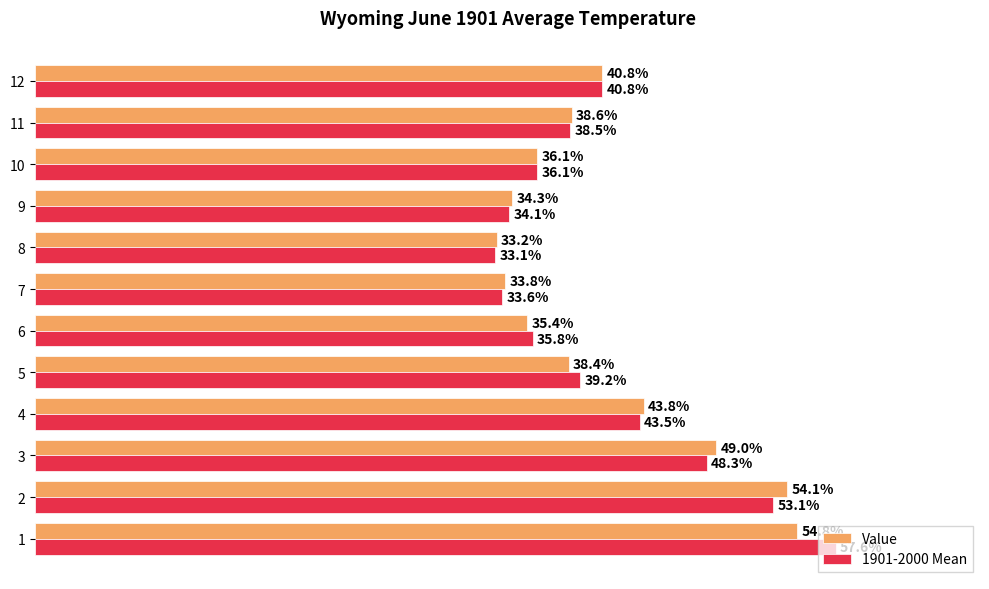

Rank the series by their average value, from highest to lowest.

1901-2000 Mean, Value